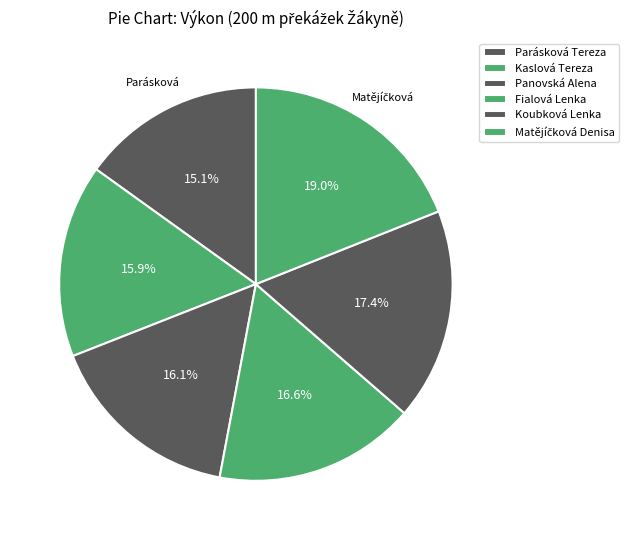

How many slices are in this pie chart?

6